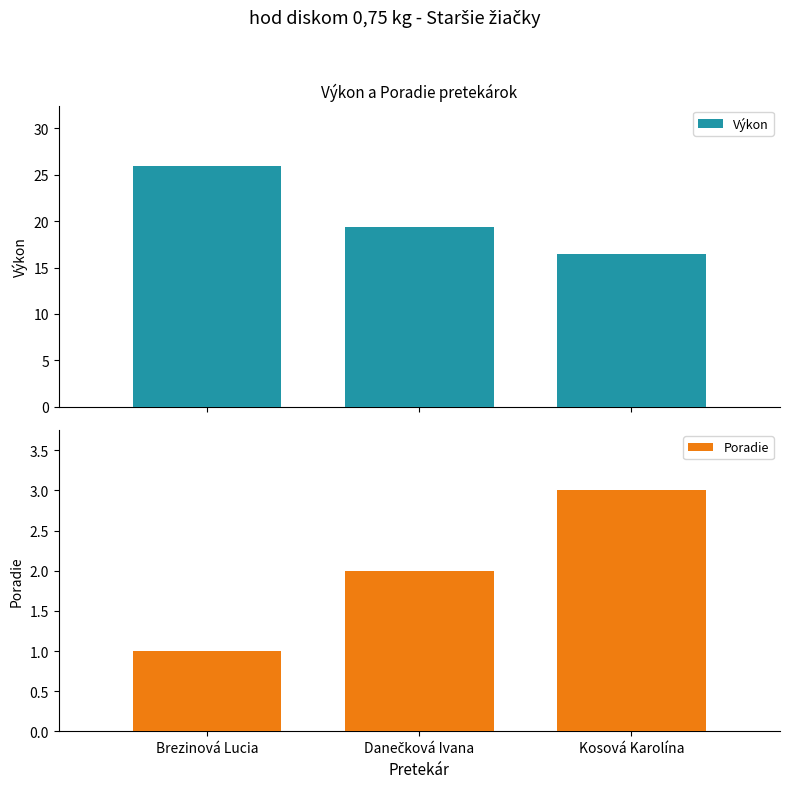

Is the value of Výkon at Danečková Ivana greater than the value of Poradie at Danečková Ivana?

Yes